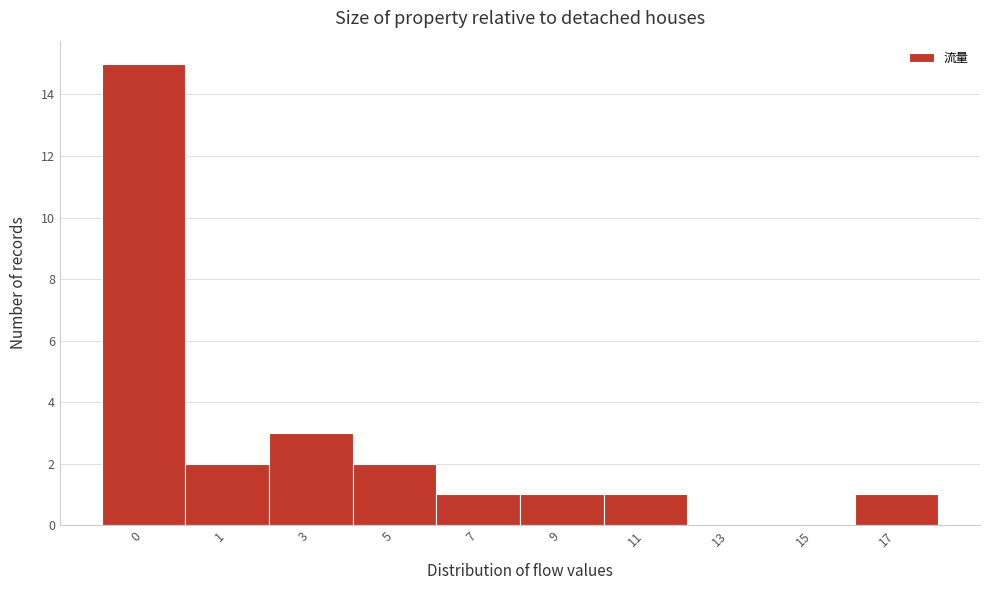

Reading right to left, extract all data points from this chart.

17=1	15=0	13=0	11=1	9=1	7=1	5=2	3=3	1=2	0=15